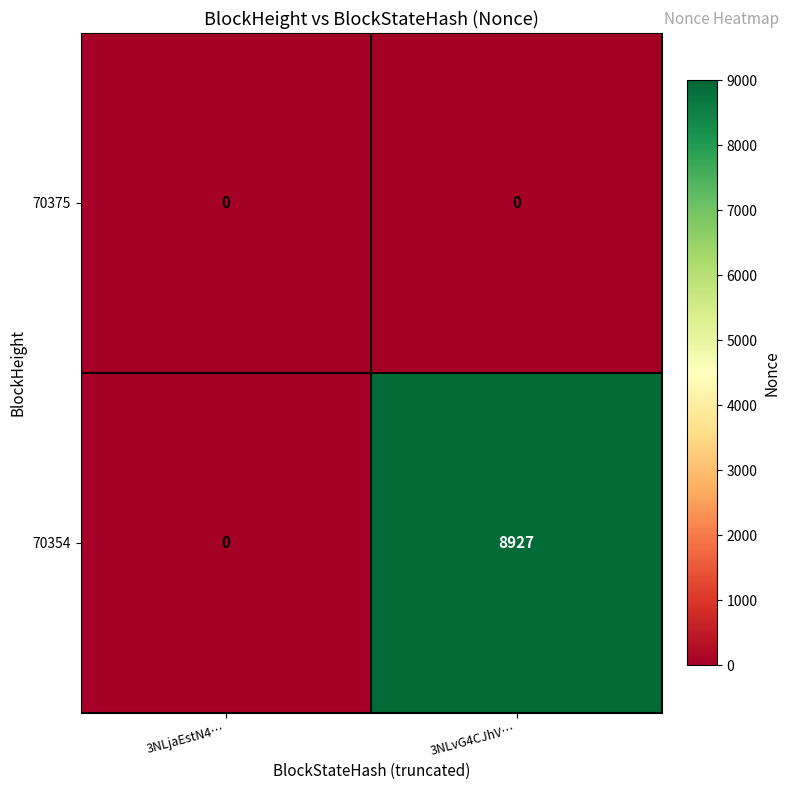

Which series has the largest range (max minus min)?

70354